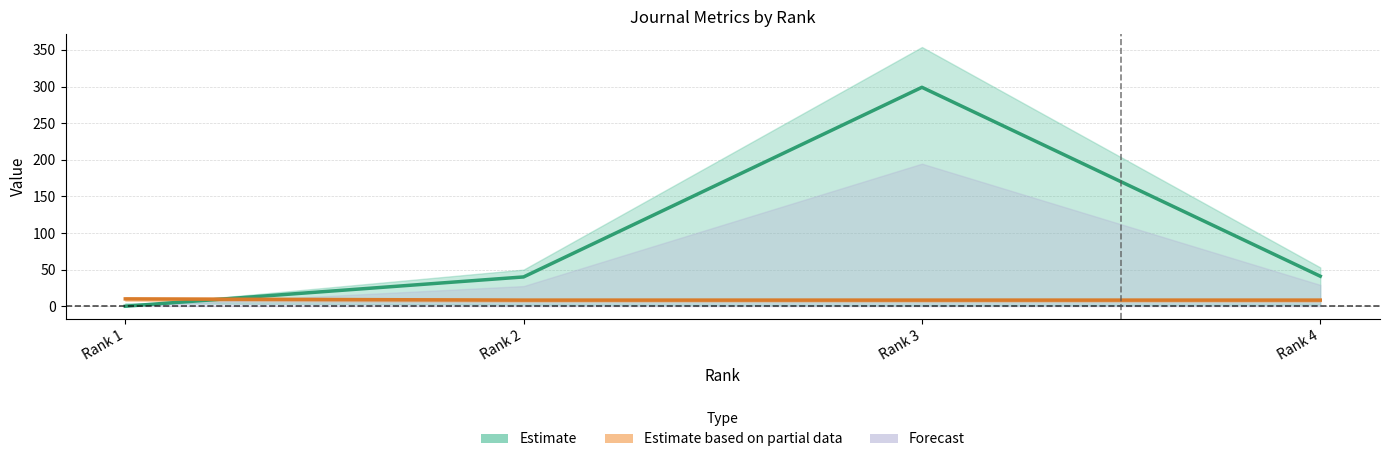

Between Rank 1 and Rank 3, which series saw the biggest shift?

Total Docs. (3years)